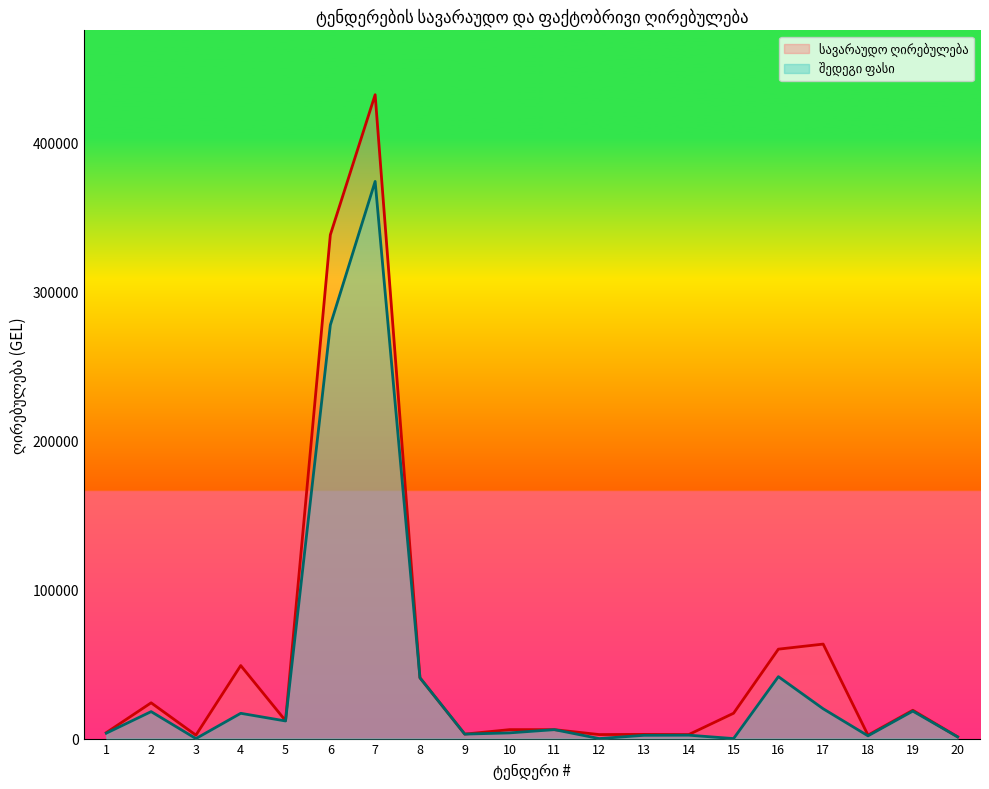

True or false: შედეგი ფასი and სავარაუდო ღირებულება cross at least once.

False